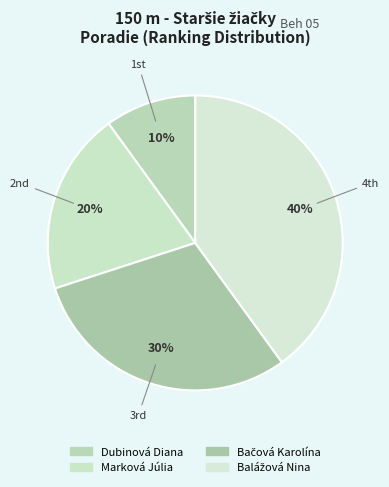

To the nearest percent, what is the difference between the Bačová Karolína and Dubinová Diana slice percentages?

20%